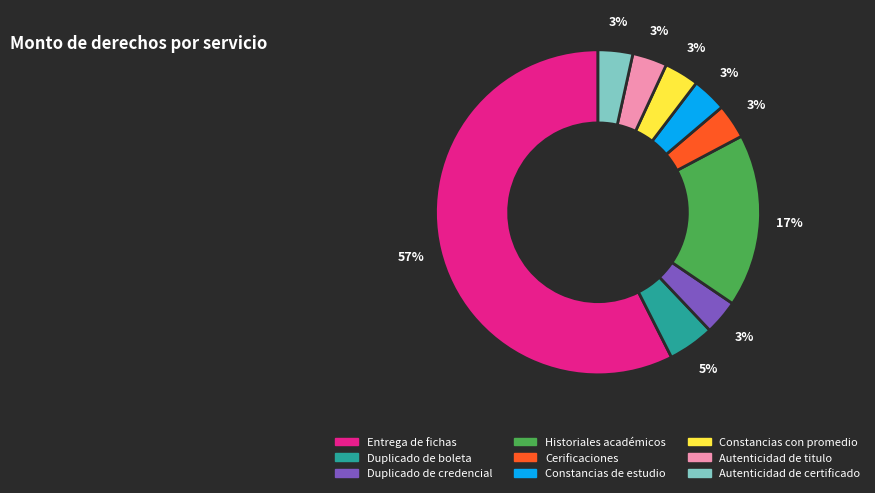

To the nearest percent, what is the average slice percentage?

11%